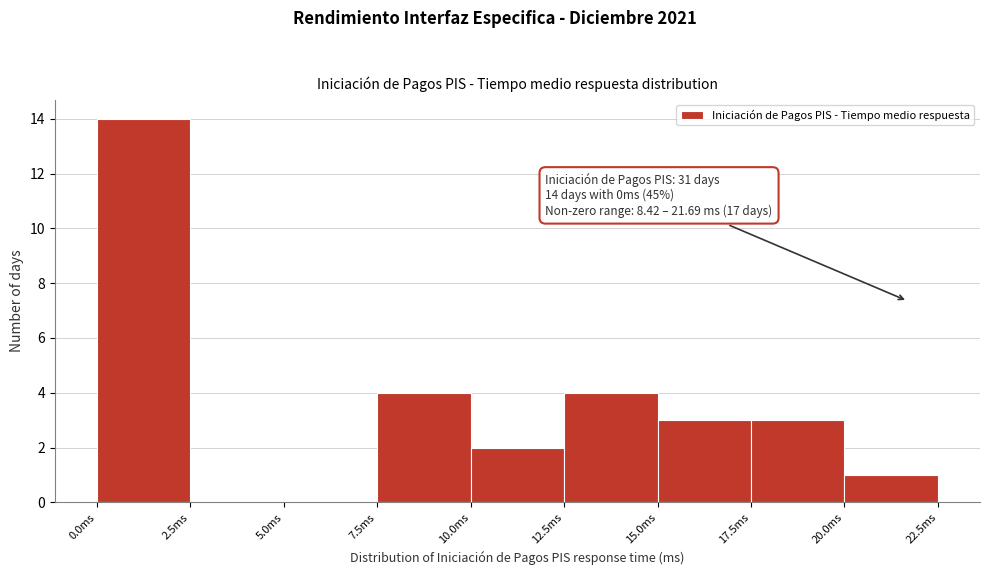

Over which range of the x-axis is the bar tallest?

0.0 to 2.5